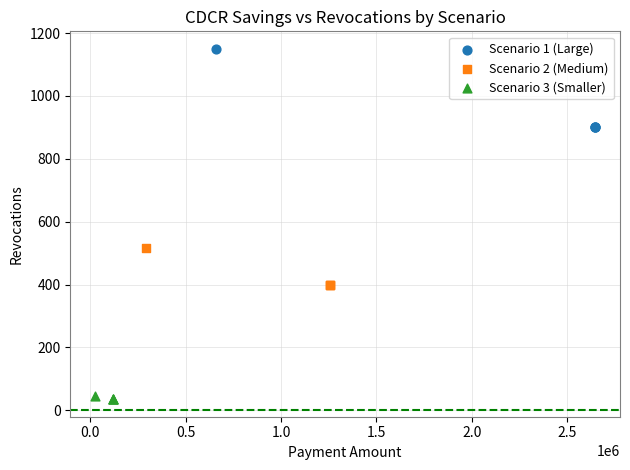

Which series has the largest Y range (max minus min)?

Scenario 1 (Large)